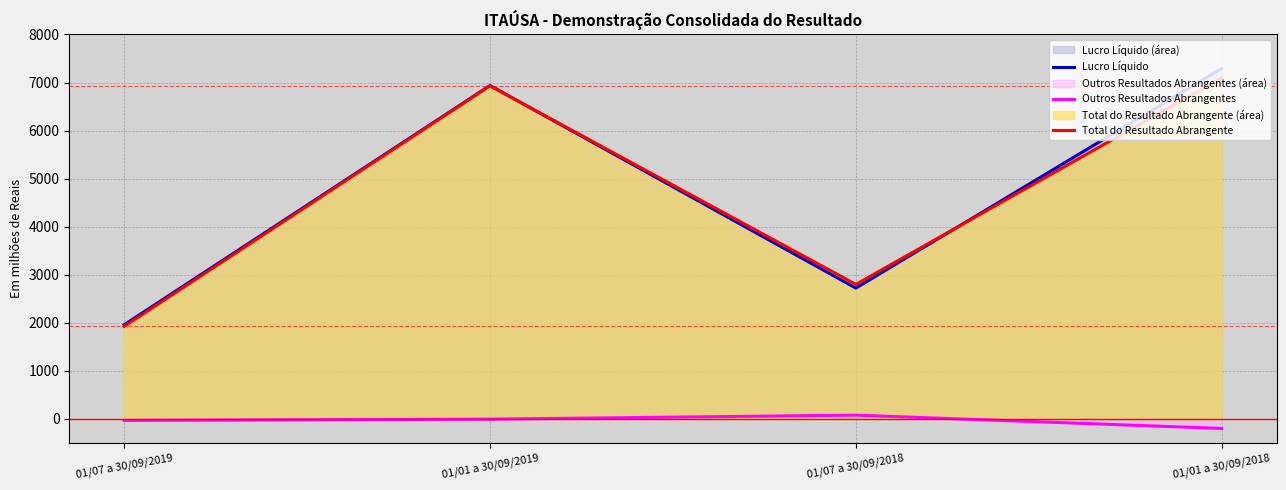

What is the average value of the Total do Resultado Abrangente series?

4687